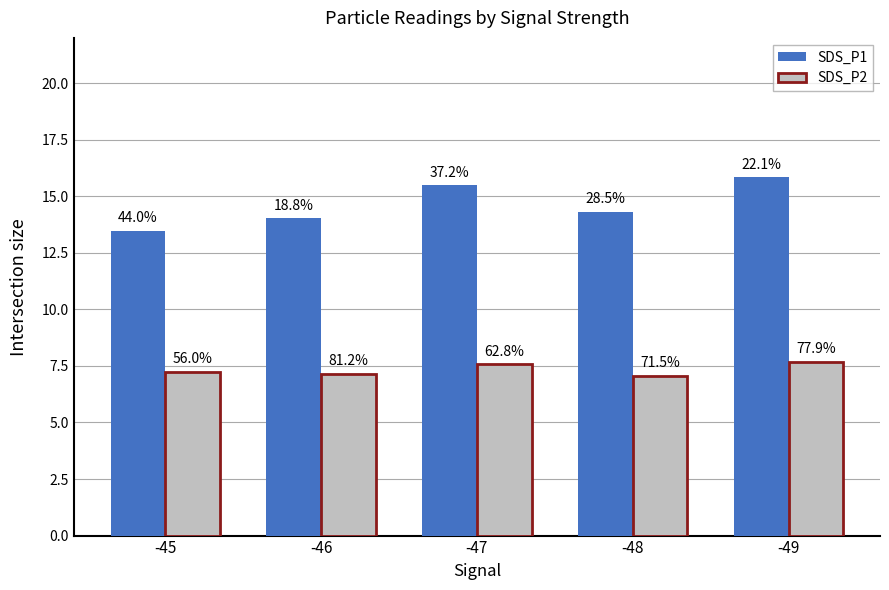

List the labels in order of SDS_P2 value, smallest first.

-48, -46, -45, -47, -49